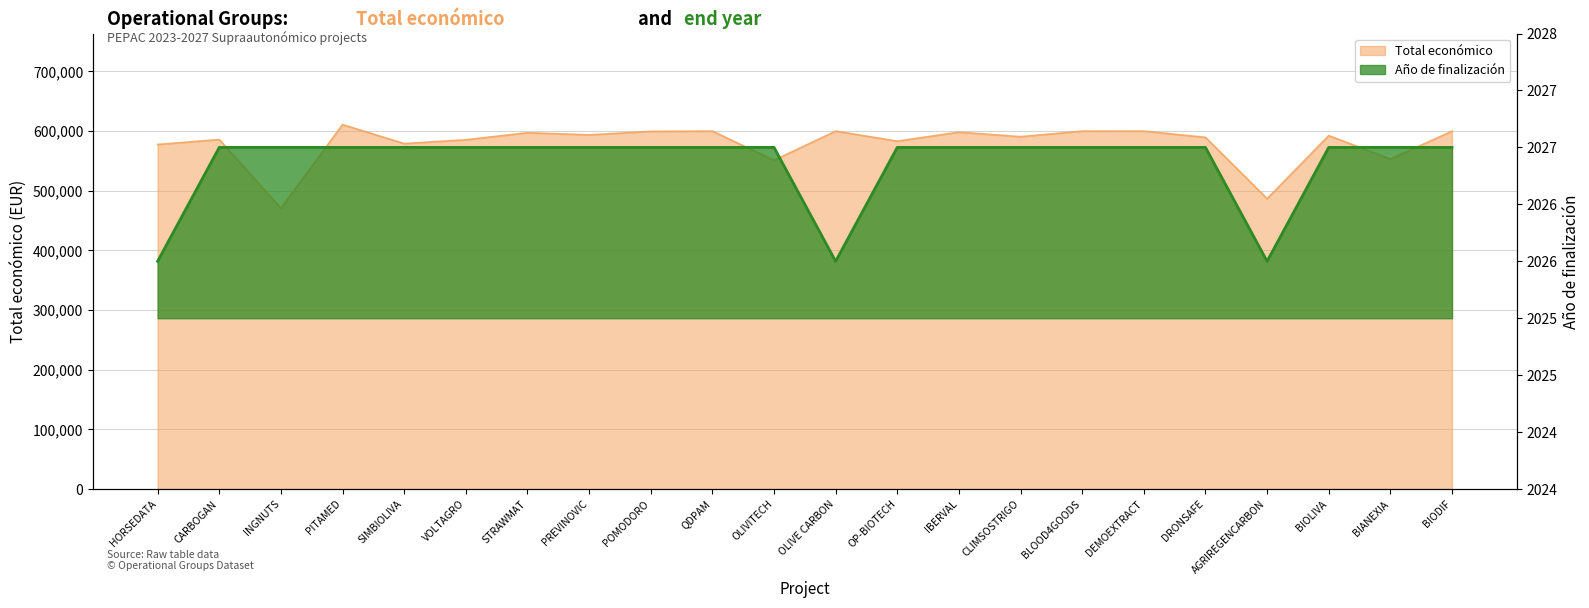

What is the label of the 6th point from the right?

DEMOEXTRACT